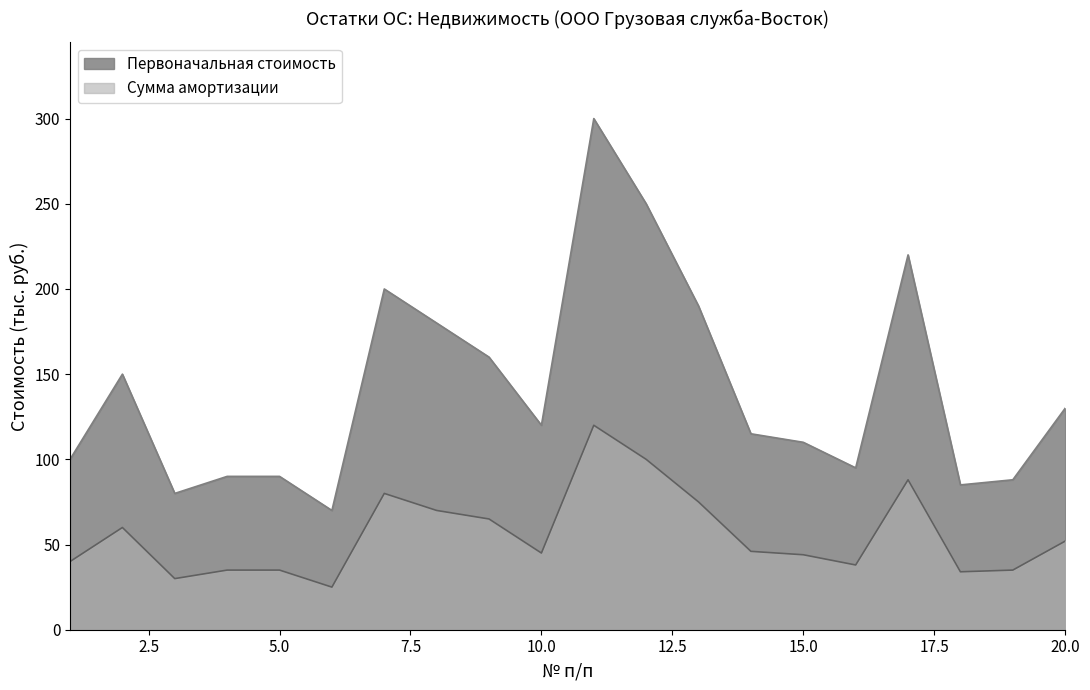

What is the difference between the maximum and minimum values in the Первоначальная стоимость series?

230